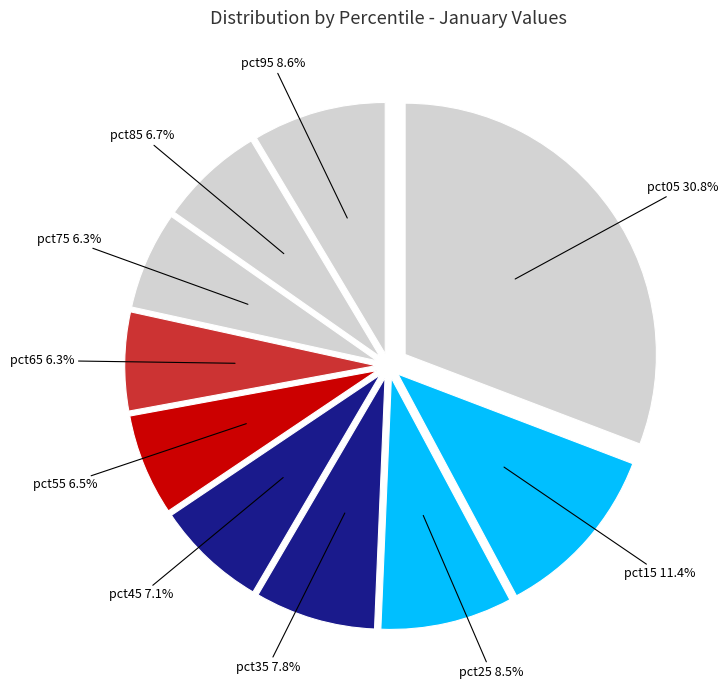

How many slices are in this pie chart?

10